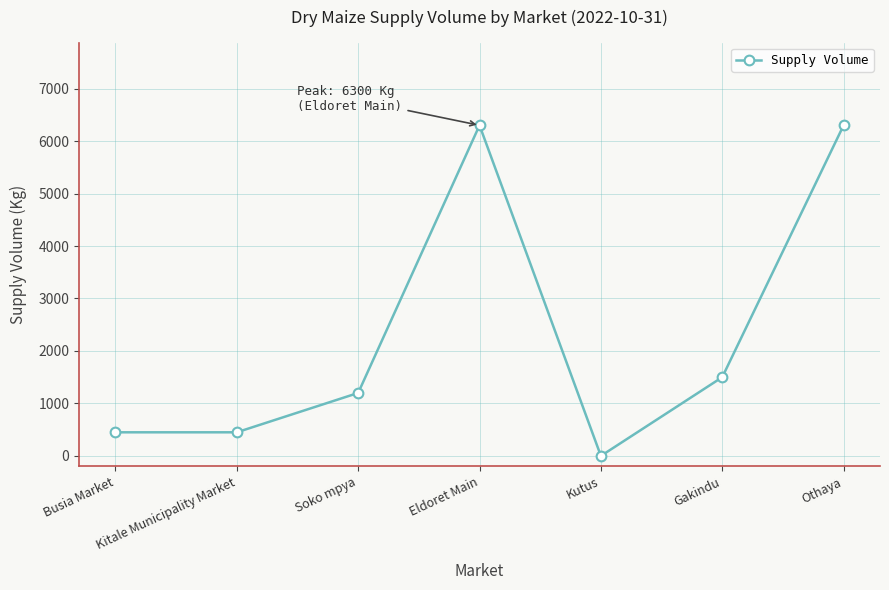

What is the greatest value displayed?

6300